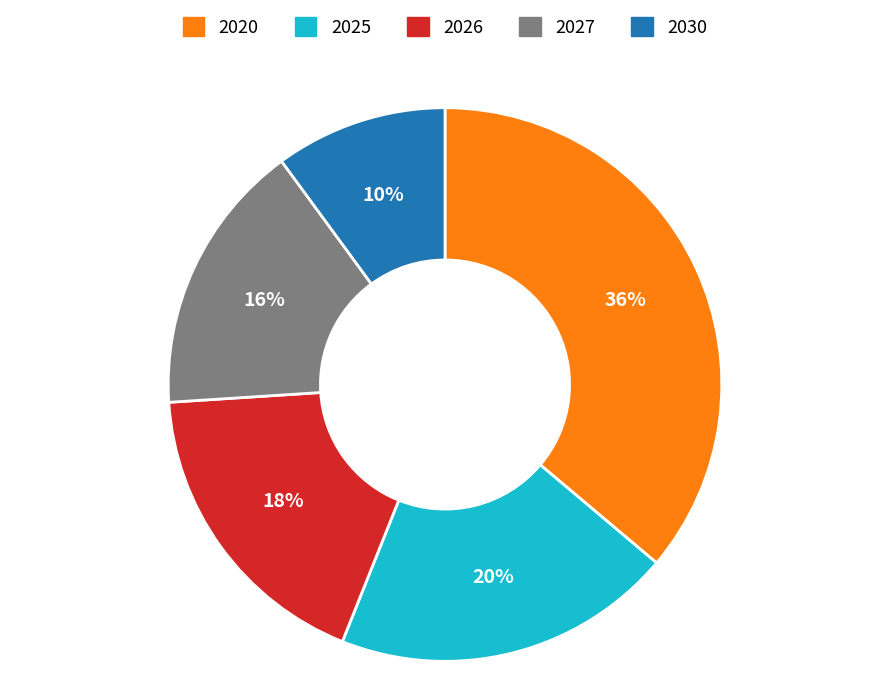

How many slices are in this pie chart?

5